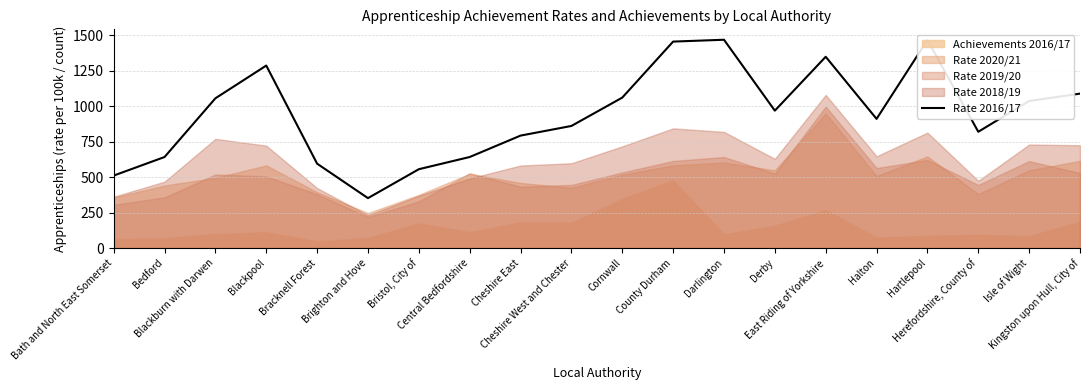

What is the ratio of the value at Hartlepool to the value at Darlington?

1.0